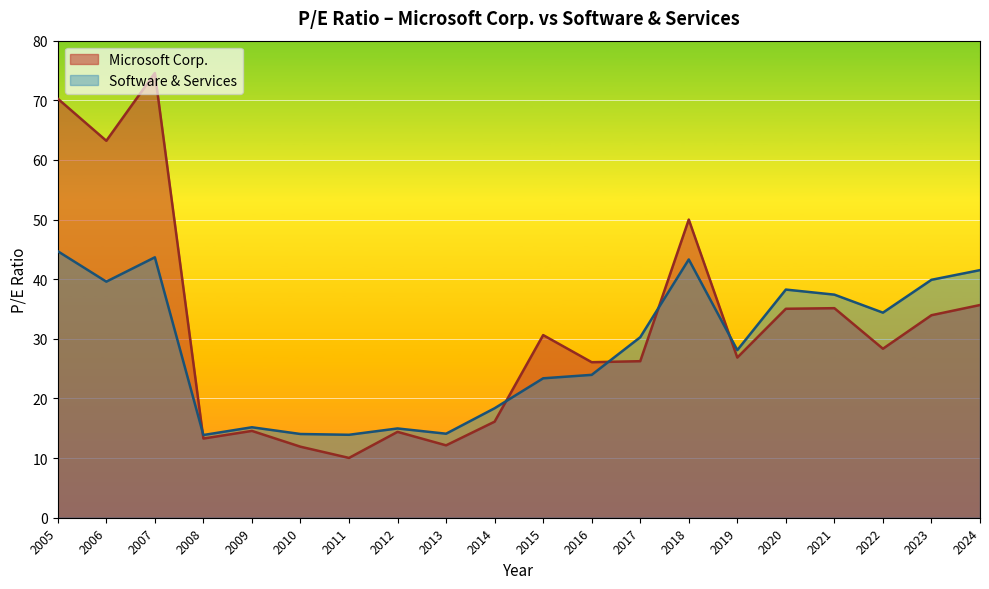

At which category is the sum across all series the highest?

2007